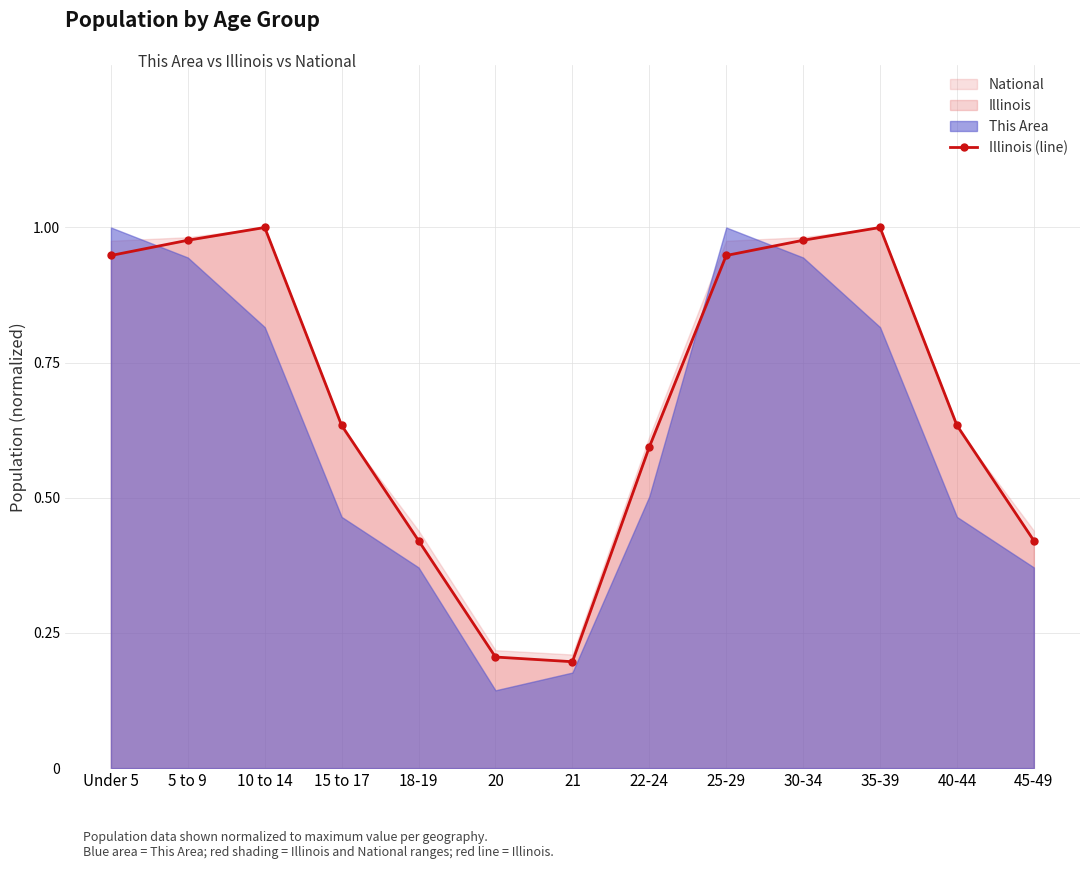

Between 10 to 14 and 20, which is larger?

10 to 14